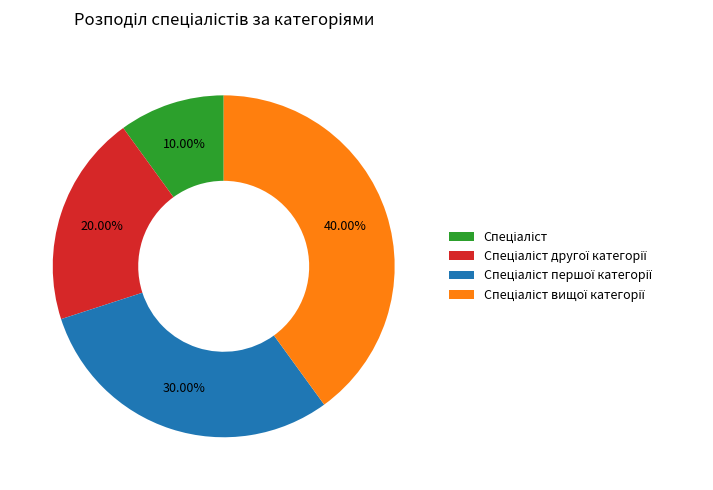

Count the number of slices in the pie.

4